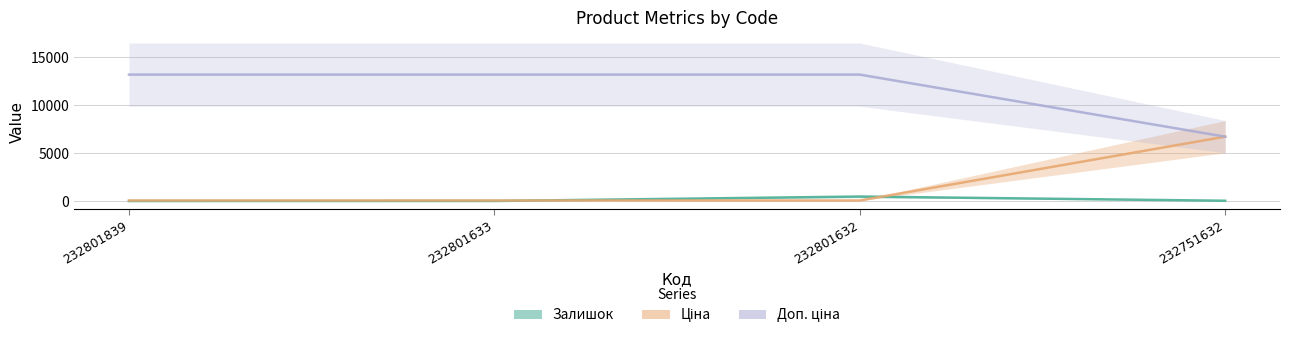

Rank the series by their maximum value, from highest to lowest.

Доп. ціна, Ціна, Залишок